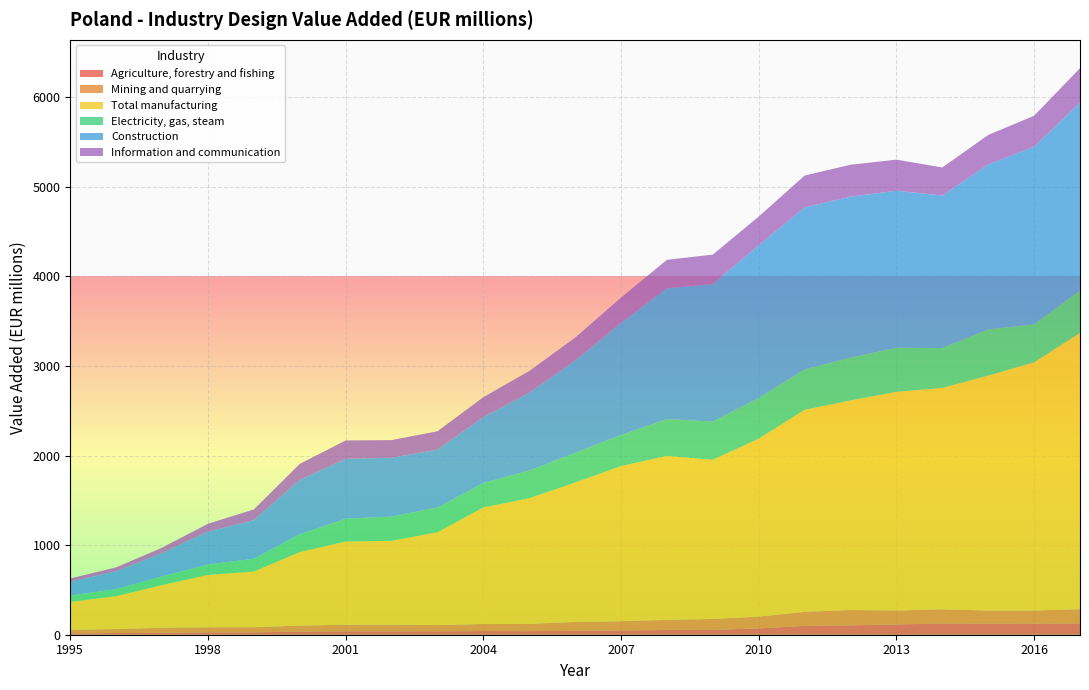

Reading left to right, transcribe all the data shown in this chart.

Agriculture, forestry and fishing: 1995=15.5	1996=18.9	1997=21.0	1998=26.7	1999=26.9	2000=34.8	2001=38.8	2002=38.7	2003=38.5	2004=40.8	2005=40.1	2006=42.6	2007=48.3	2008=52.7	2009=54.5	2010=70.4	2011=98.2	2012=104.9	2013=115.1	2014=124.7	2015=123.3	2016=121.3	2017=126.1
Mining and quarrying: 1995=39.7	1996=44.5	1997=56.3	1998=56.9	1999=56.9	2000=67.4	2001=73.1	2002=73.7	2003=69.6	2004=78.7	2005=81.2	2006=100.0	2007=102.3	2008=113.1	2009=121.6	2010=132.4	2011=156.9	2012=170.8	2013=155.6	2014=158.7	2015=146.7	2016=148.8	2017=159.1
Total manufacturing: 1995=310.7	1996=367.1	1997=476.8	1998=583.9	1999=621.5	2000=820.5	2001=927.6	2002=935.6	2003=1035.6	2004=1301.3	2005=1402.0	2006=1555.8	2007=1731.3	2008=1829.6	2009=1776.5	2010=1985.4	2011=2255.0	2012=2339.0	2013=2440.3	2014=2471.1	2015=2621.8	2016=2770.1	2017=3083.2
Electricity, gas, steam: 1995=71.3	1996=78.0	1997=96.8	1998=115.8	1999=142.8	2000=198.8	2001=255.4	2002=269.9	2003=275.8	2004=273.2	2005=308.2	2006=330.5	2007=347.6	2008=411.0	2009=427.0	2010=452.6	2011=450.9	2012=477.4	2013=491.5	2014=444.6	2015=516.7	2016=422.1	2017=473.3
Construction: 1995=155.3	1996=199.3	1997=261.1	1998=367.0	1999=430.4	2000=606.2	2001=668.1	2002=657.5	2003=645.3	2004=735.2	2005=869.7	2006=1030.8	2007=1249.8	2008=1460.6	2009=1533.4	2010=1705.8	2011=1807.9	2012=1797.3	2013=1752.5	2014=1702.6	2015=1839.4	2016=1984.0	2017=2096.7
Information and communication: 1995=35.2	1996=44.1	1997=59.3	1998=87.9	1999=119.9	2000=178.9	2001=204.8	2002=196.5	2003=205.7	2004=221.5	2005=241.7	2006=255.7	2007=283.2	2008=317.2	2009=329.4	2010=320.3	2011=355.2	2012=355.7	2013=346.9	2014=312.9	2015=329.3	2016=345.6	2017=384.5